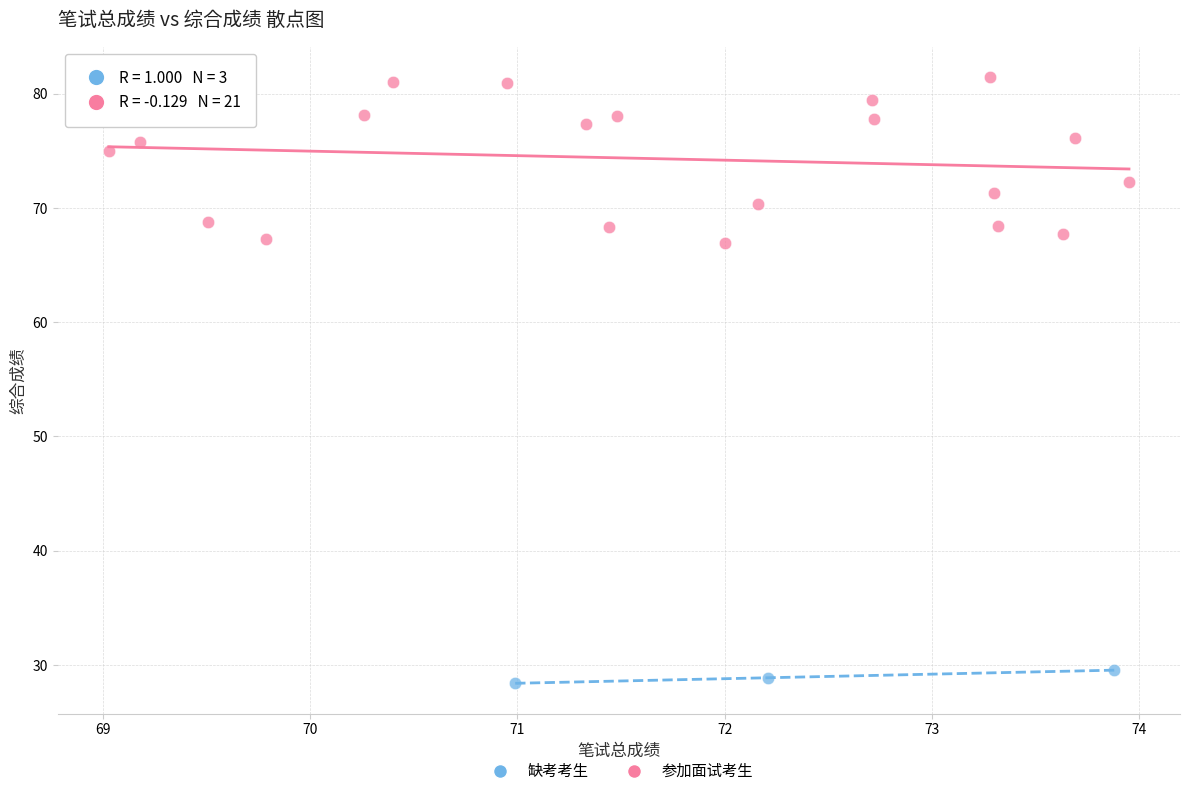

Which series has the widest spread of Y values?

参加面试考生